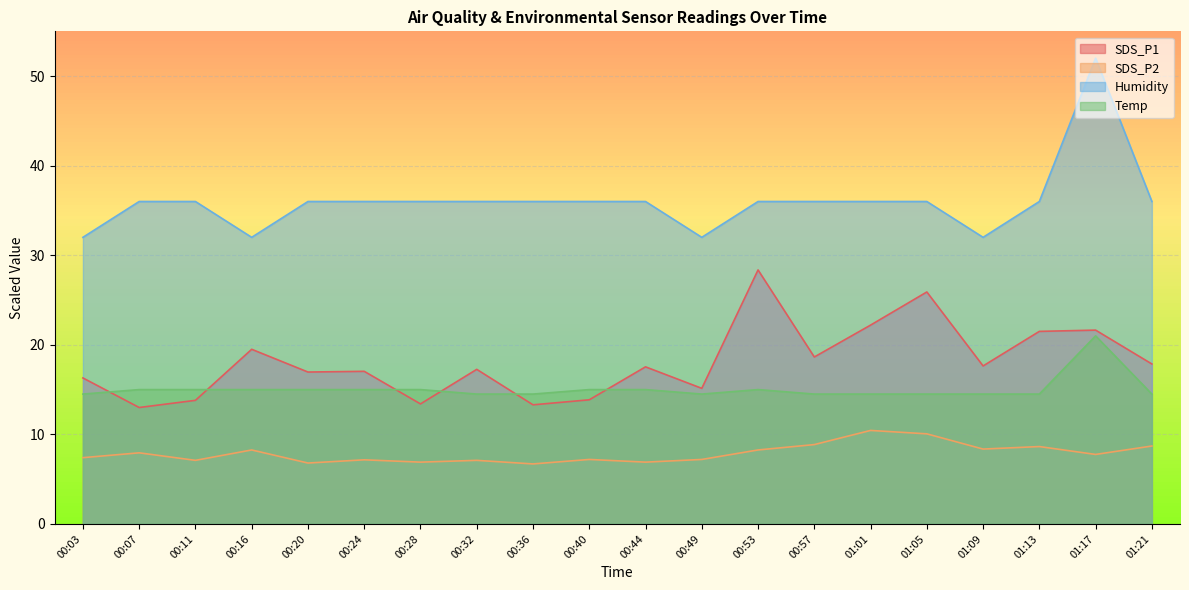

Which series has the largest range (max minus min)?

Humidity